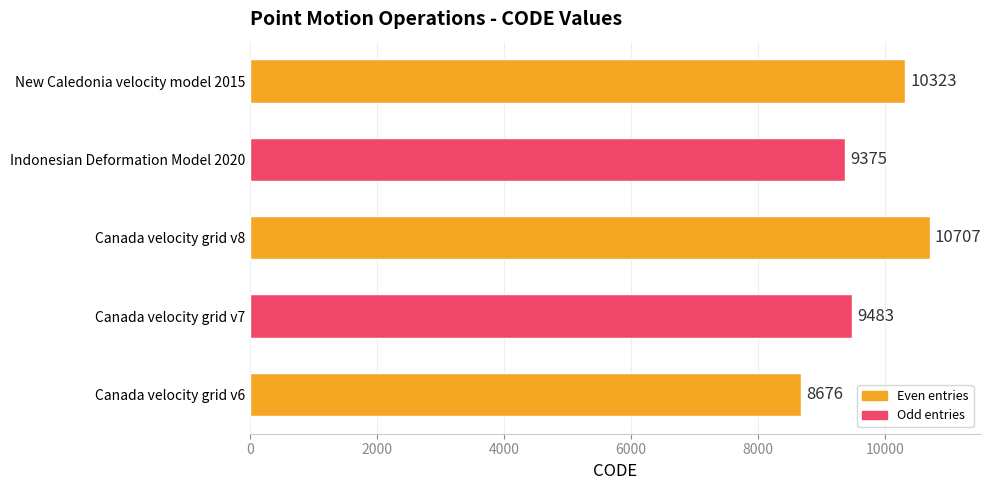

What is the difference between the values at Canada velocity grid v6 and Canada velocity grid v7?

807